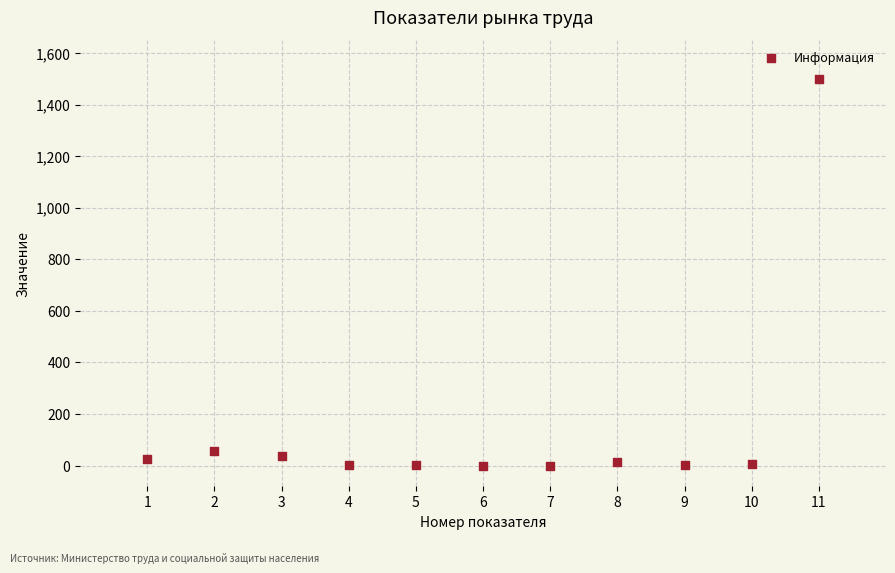

What is the range of X values (max minus min)?

10.0